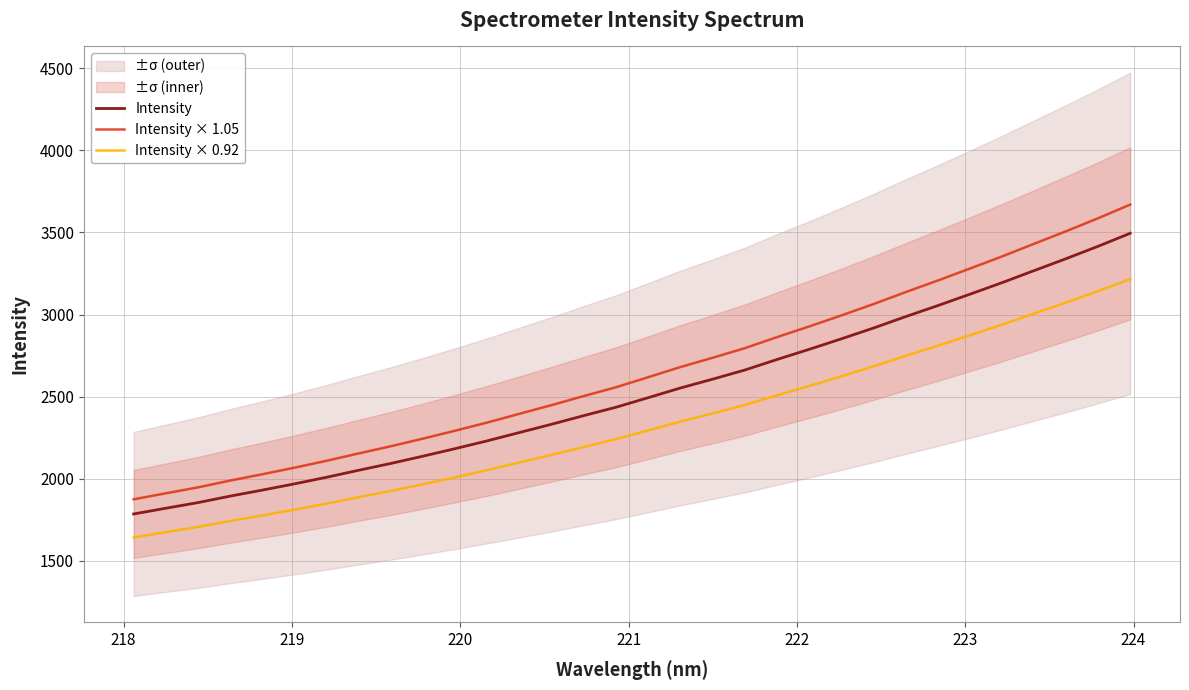

What is the maximum value for Intensity × 1.05?

3669.7